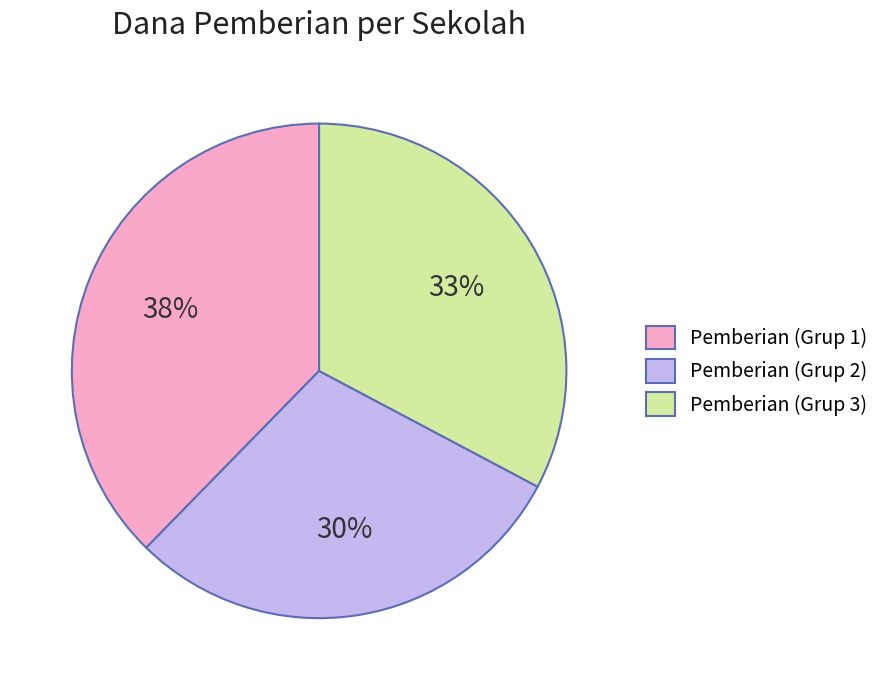

Combined, do Pemberian (Grup 1) and Pemberian (Grup 2) account for over 50%?

Yes